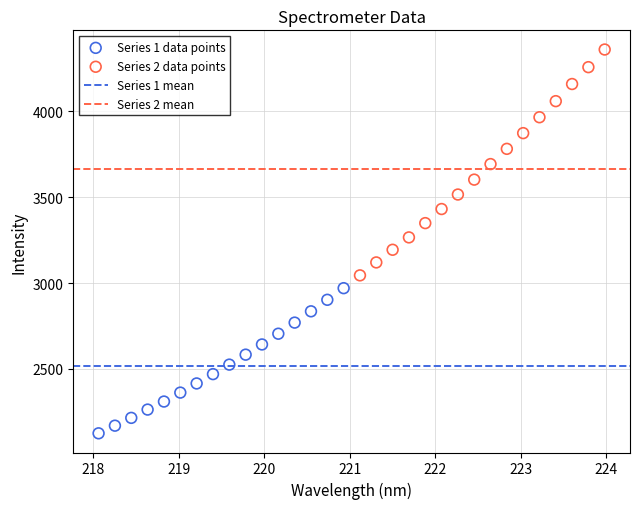

Which series has the widest spread of Y values?

Series 2 data points